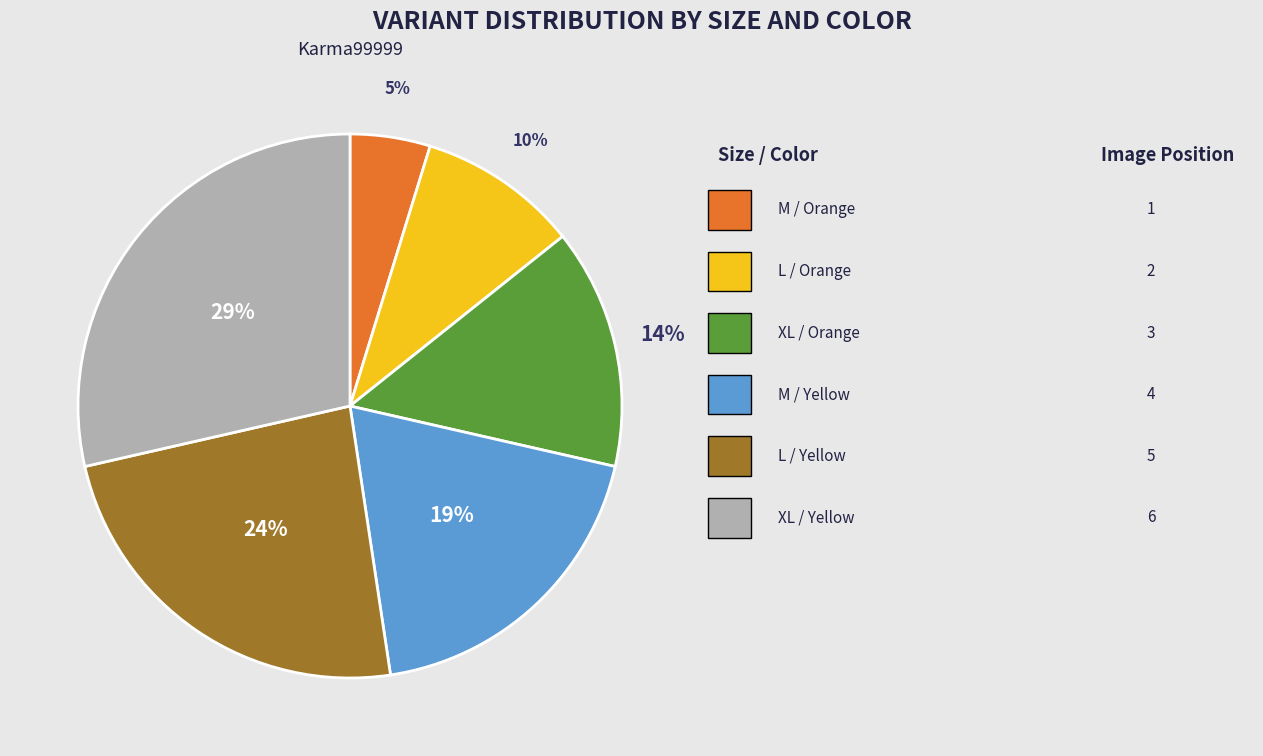

Is there a majority slice in this chart?

No